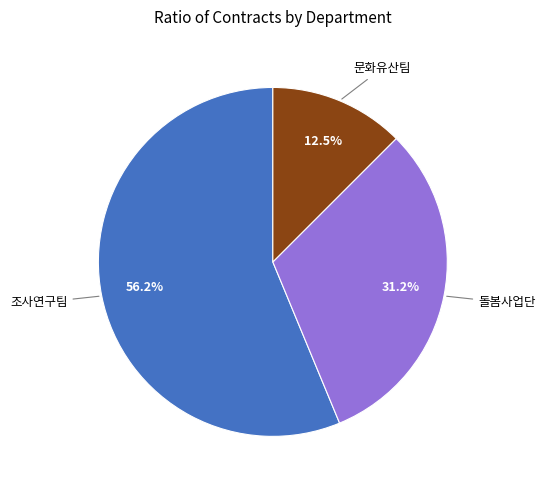

Is there a majority slice in this chart?

Yes